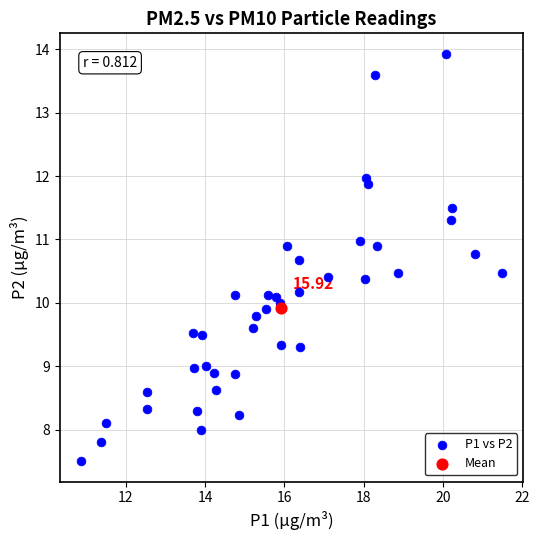

What are all the series names shown in the legend?

P1 vs P2, Mean